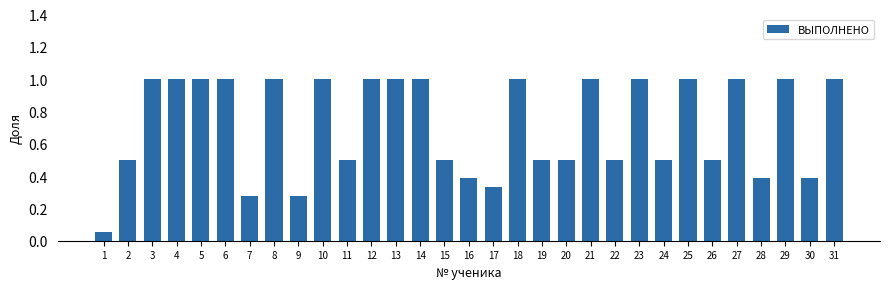

What is the change in value from 9 to 10?

+0.7